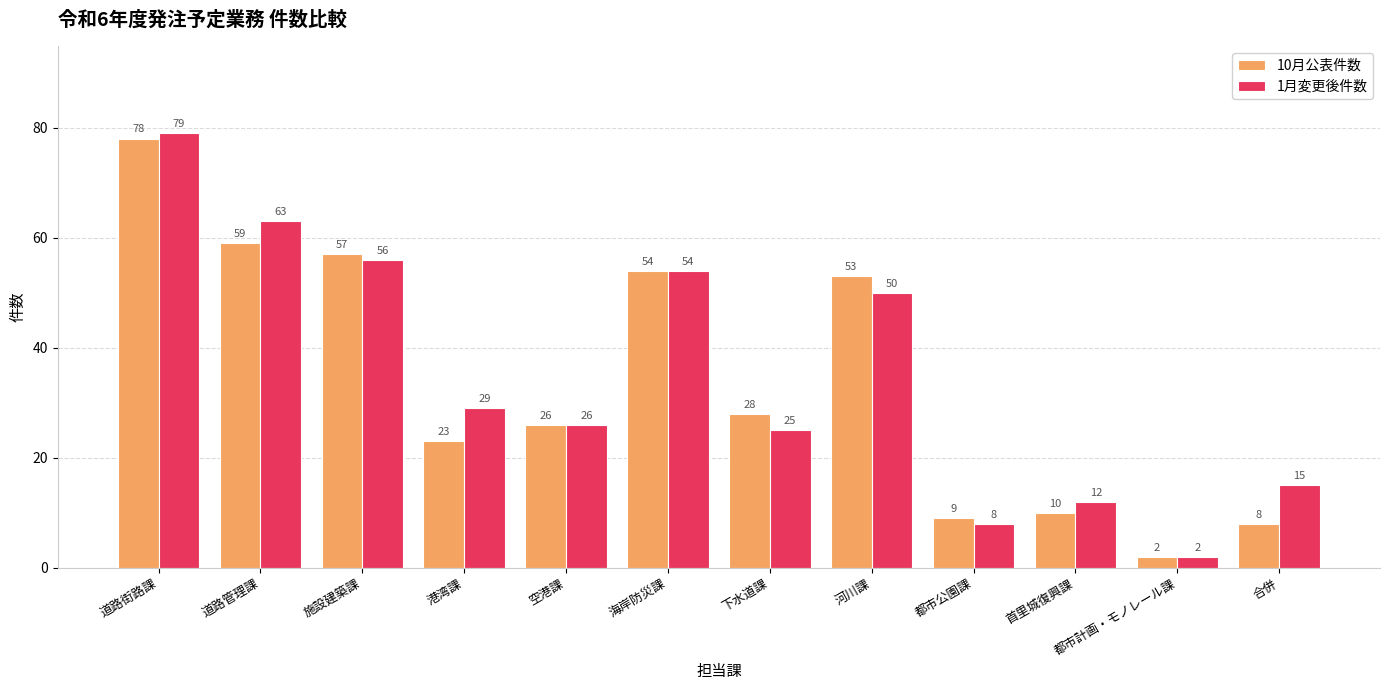

Where is 1月変更後件数 nearest to the value 40?

河川課